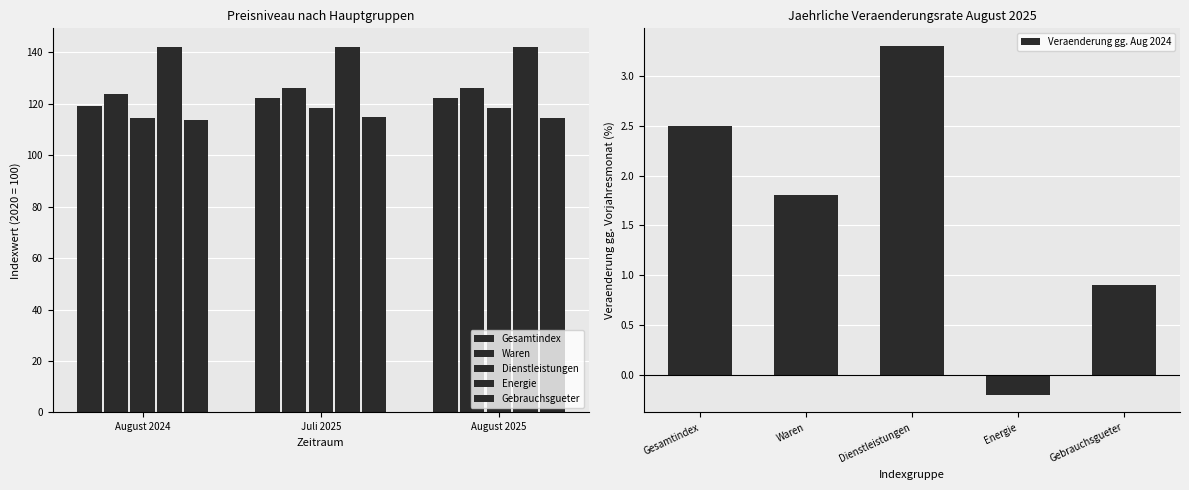

The value of Veraenderung gg. Aug 2024 at Gebrauchsgueter is 0.9. True or false?

True